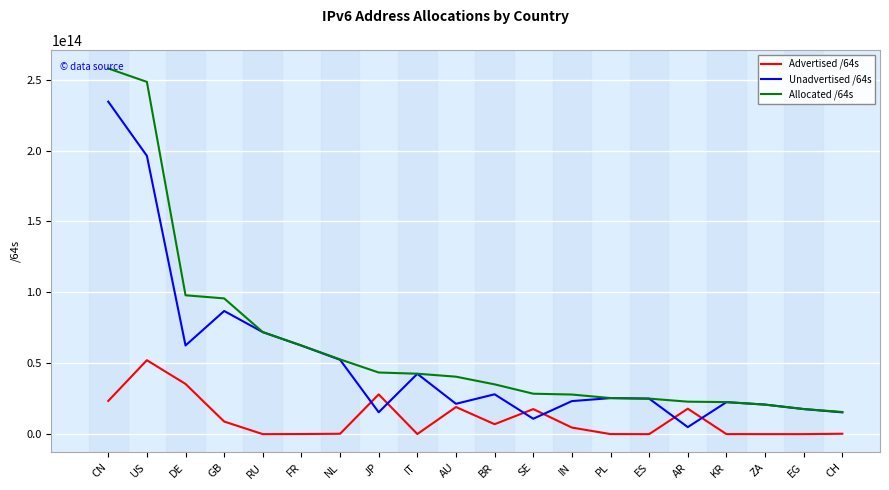

What are all the series names shown in the legend?

Advertised /64s, Unadvertised /64s, Allocated /64s